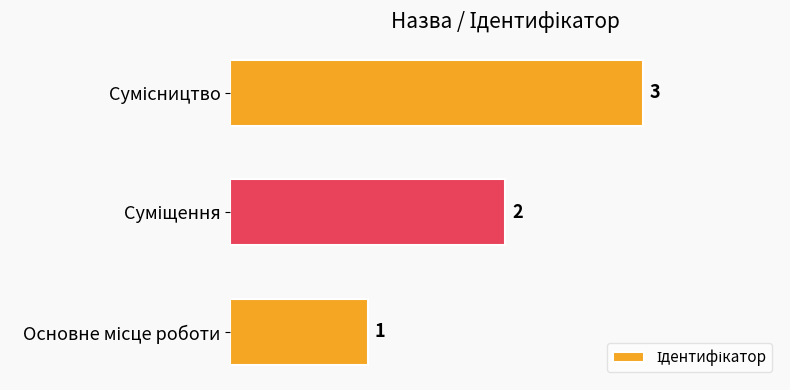

What is the greatest value displayed?

3